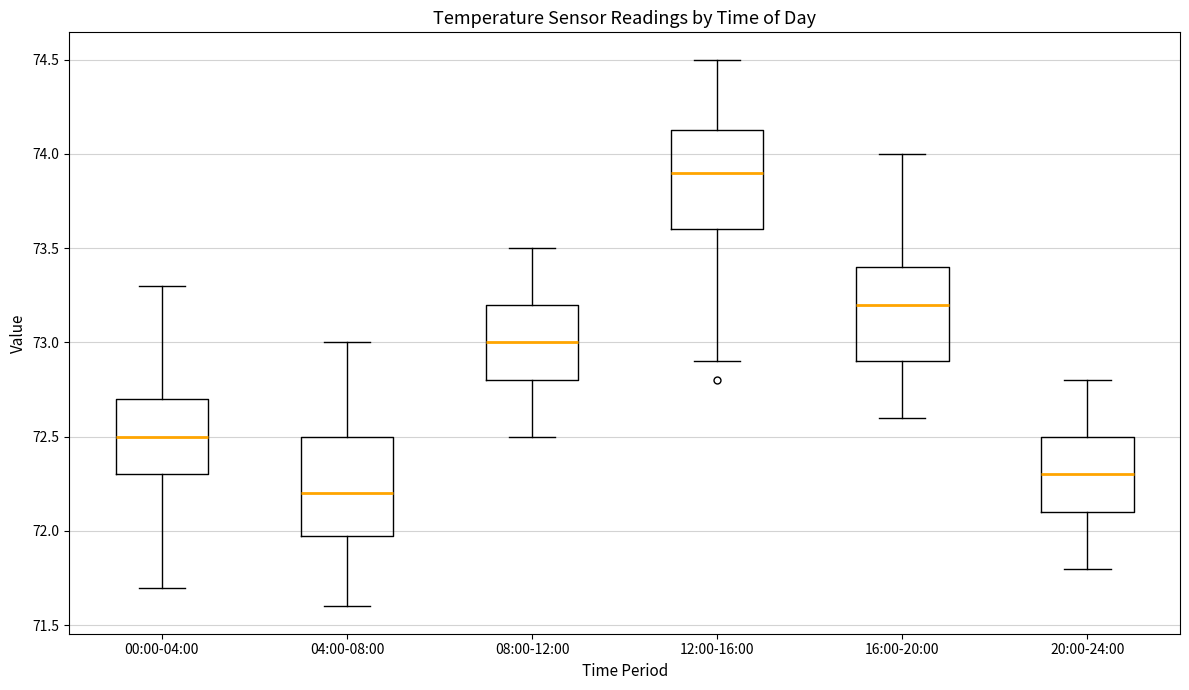

Reading left to right, read every box against the y-axis: the position of its median line, the range the box covers, and the ends of its whiskers. The values are not printed on the chart, so give them approximately, as read against the axis.

00:00-04:00: median 72.50, box 72.30 to 72.70, whiskers 71.70 to 73.30
04:00-08:00: median 72.20, box 72.00 to 72.50, whiskers 71.60 to 73.00
08:00-12:00: median 73.00, box 72.80 to 73.20, whiskers 72.50 to 73.50
12:00-16:00: median 73.90, box 73.60 to 74.15, whiskers 72.90 to 74.50
16:00-20:00: median 73.20, box 72.90 to 73.40, whiskers 72.60 to 74.00
20:00-24:00: median 72.30, box 72.10 to 72.50, whiskers 71.80 to 72.80